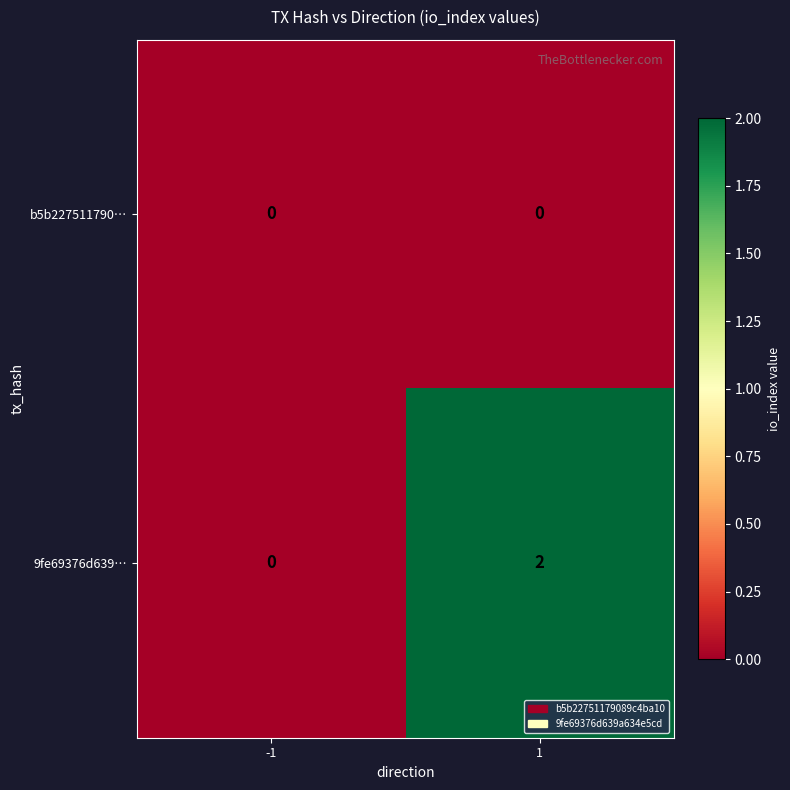

Which series changed the most between -1 and 1?

9fe69376d639…